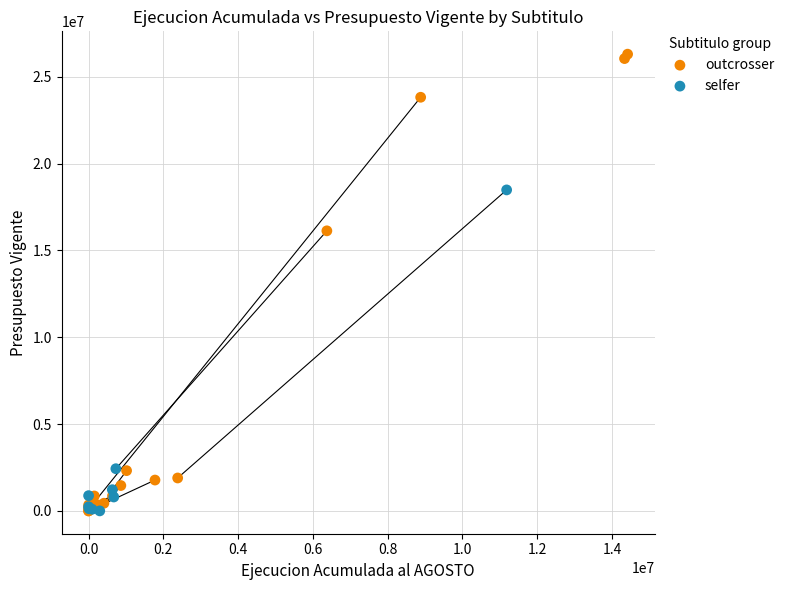

Which series reaches the maximum Y coordinate?

outcrosser